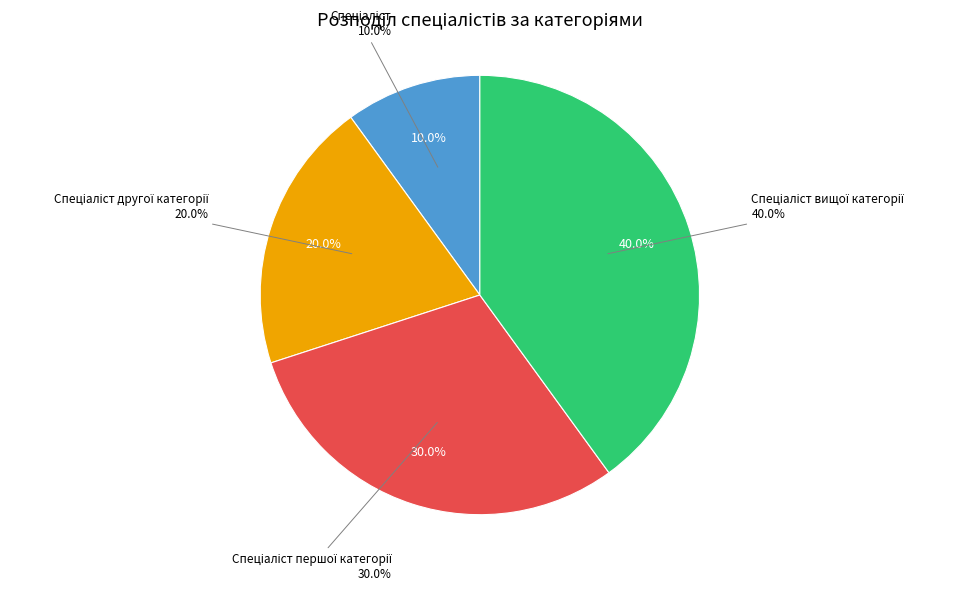

The Спеціаліст другої категорії slice represents 33% of the pie. True or false?

False